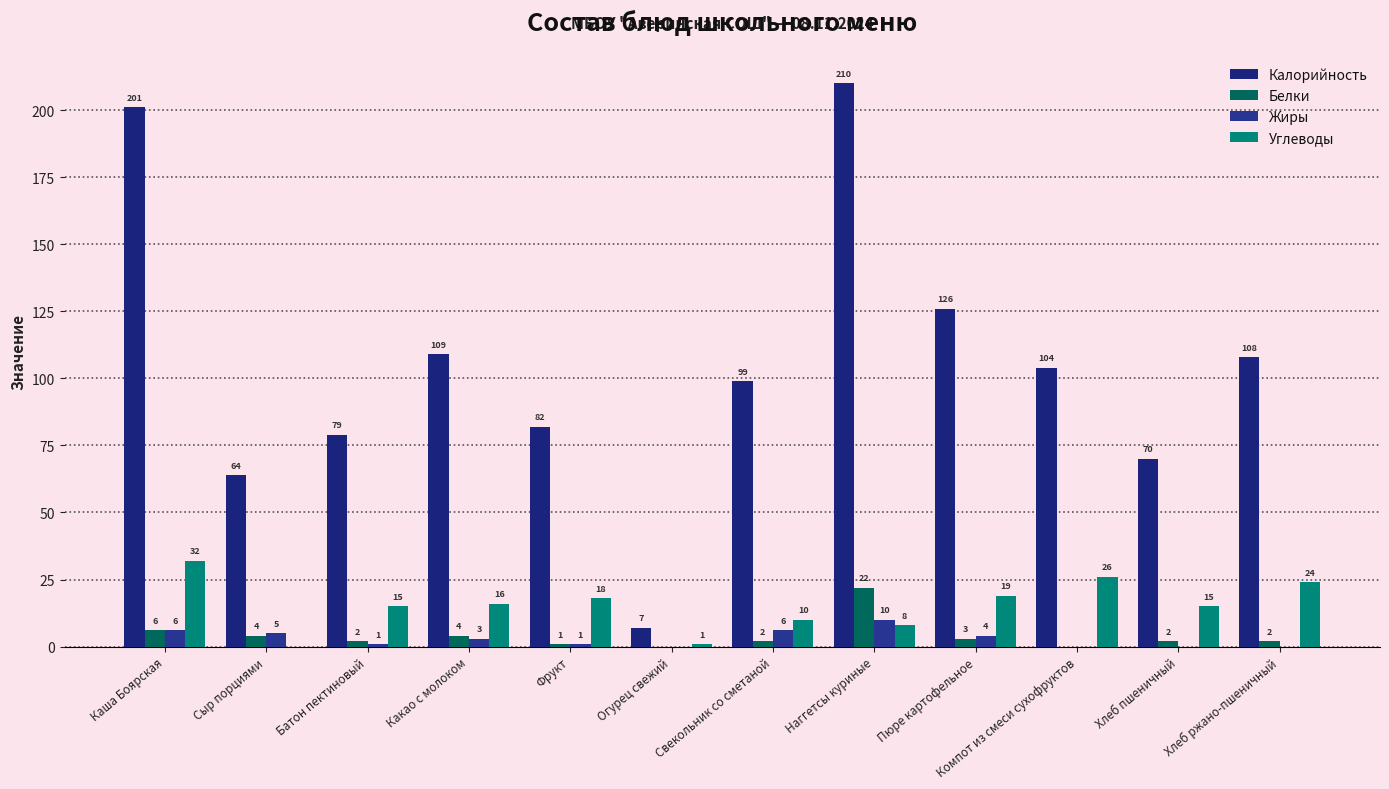

What is the maximum value for Калорийность?

210